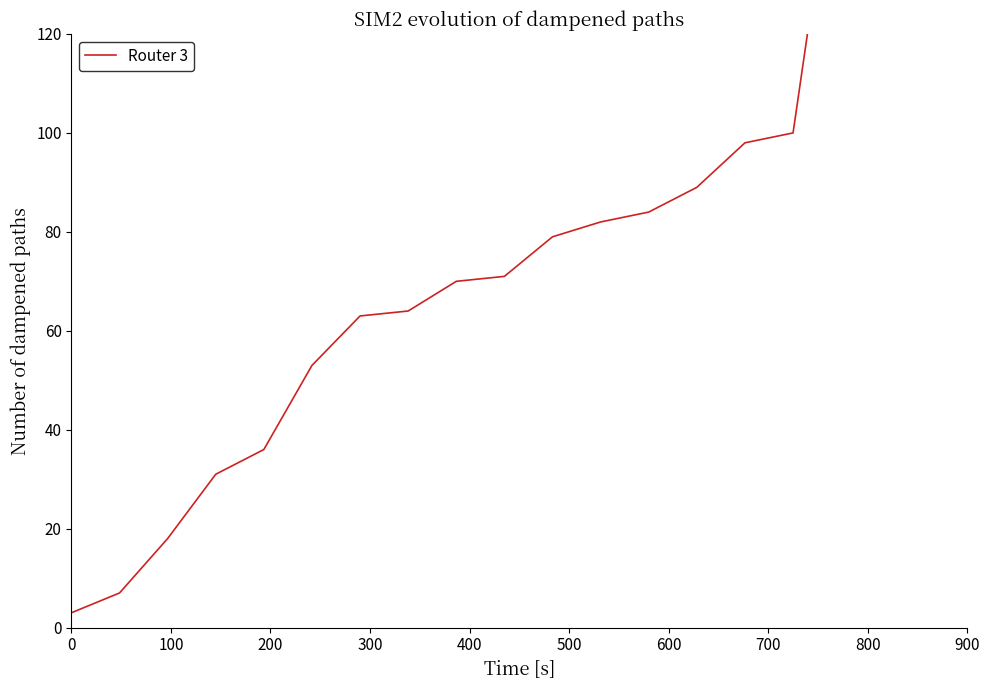

What is the smallest value displayed?

3